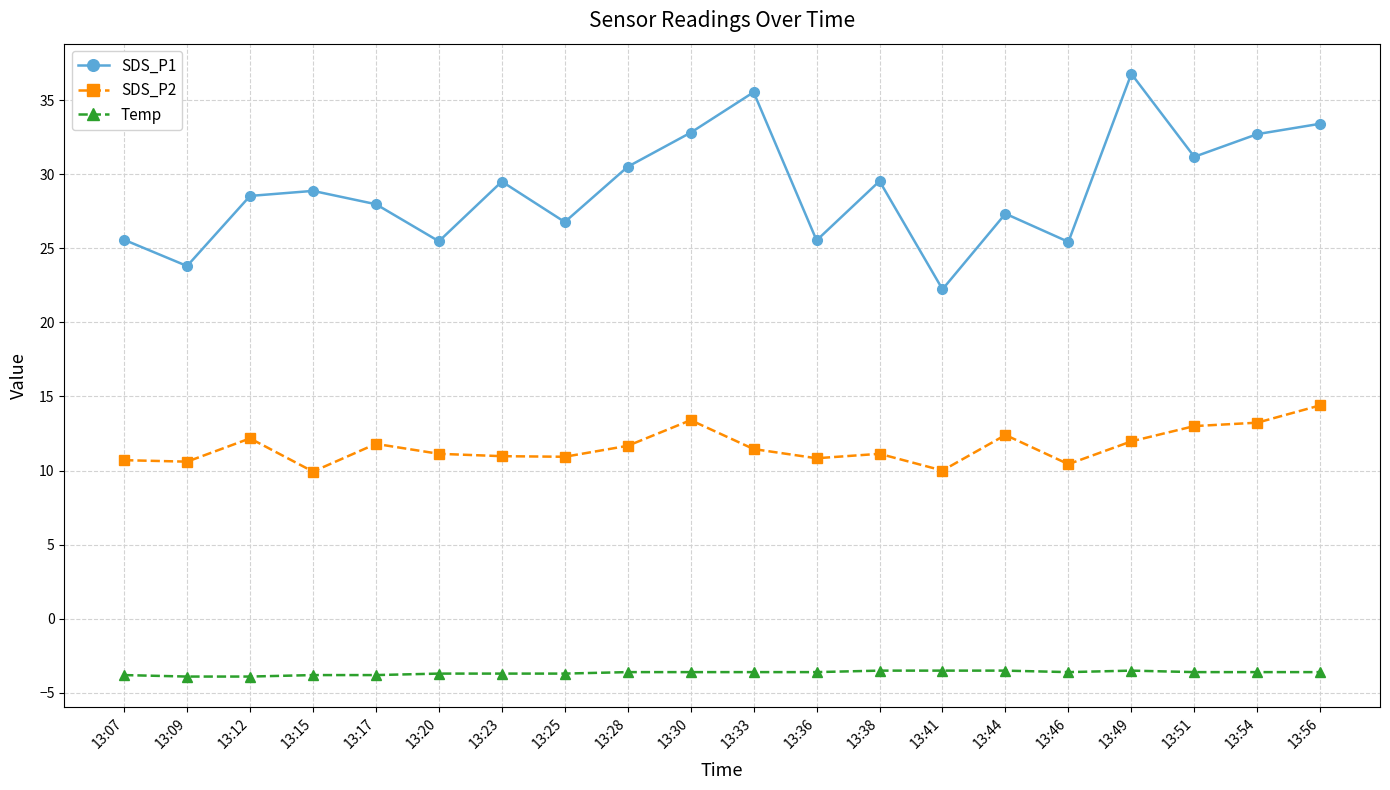

Which series has the widest spread of values?

SDS_P1